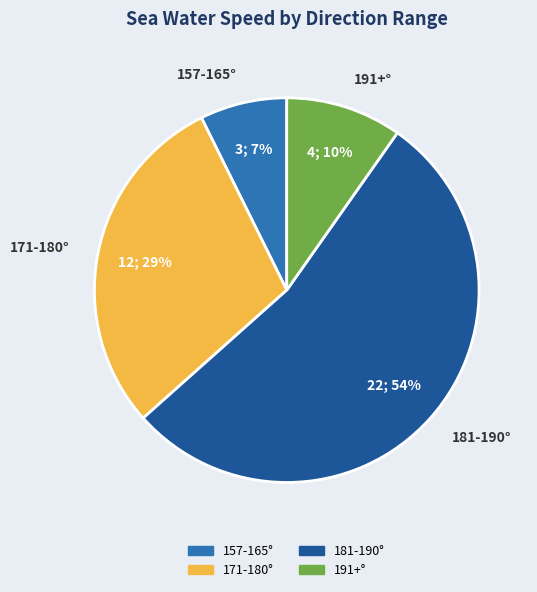

How many segments does this pie chart have?

4